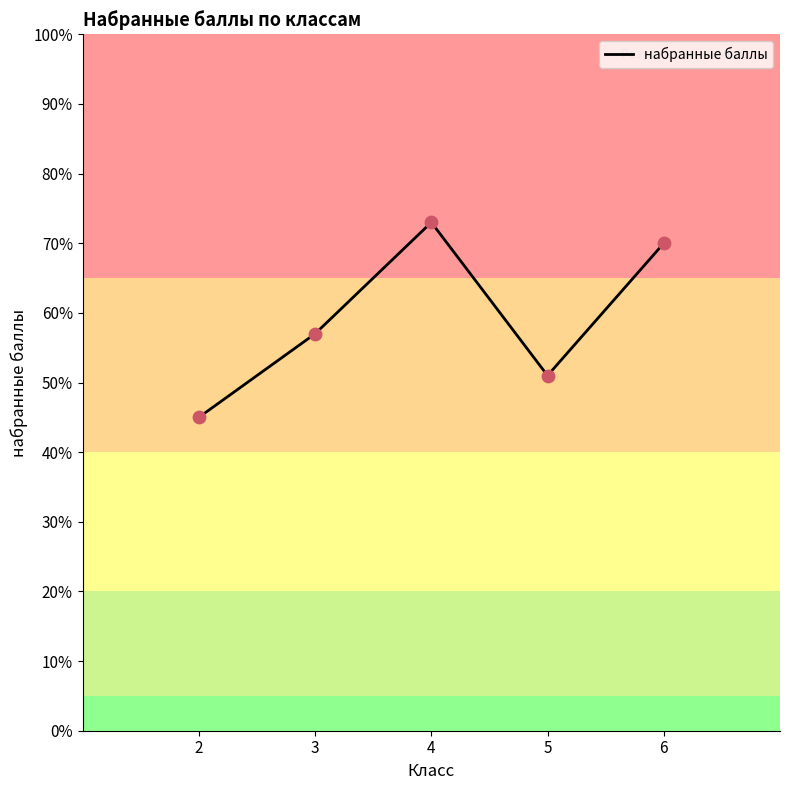

What is the change in value from 2 to 5?

+6